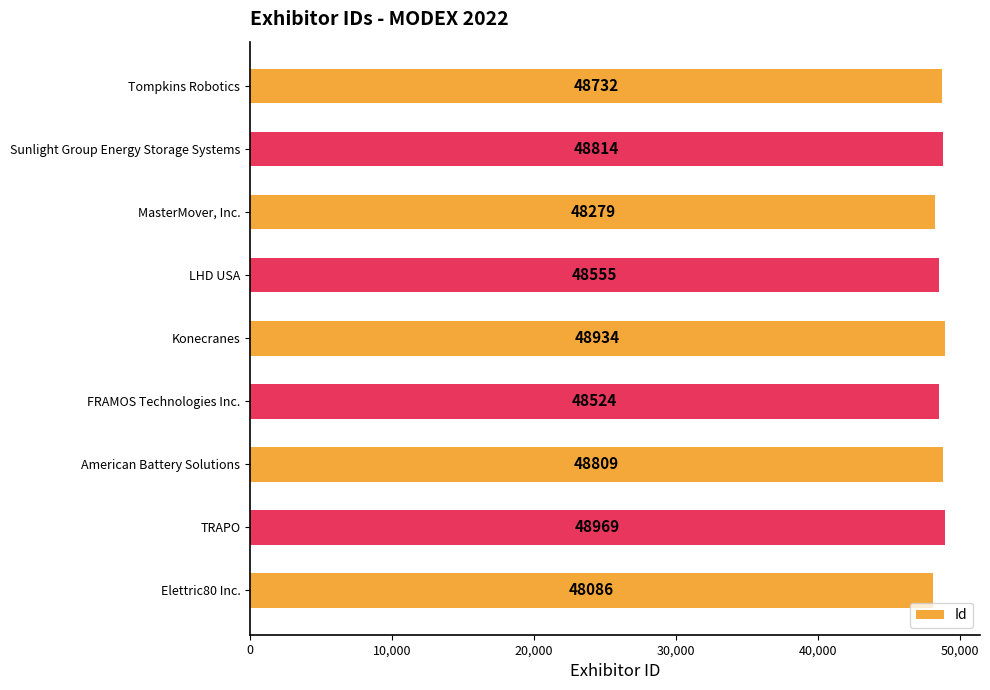

The value at FRAMOS Technologies Inc. is 48524. True or false?

True